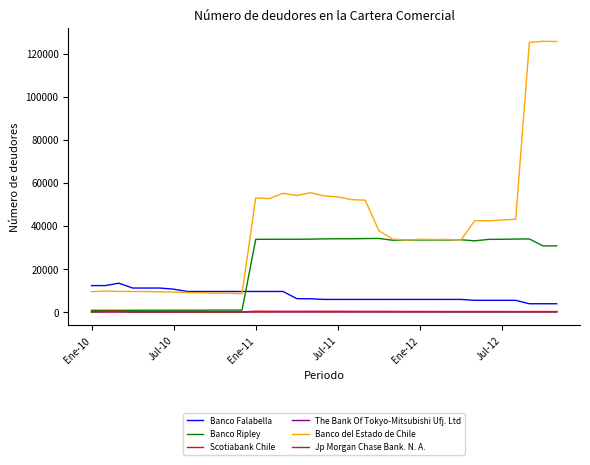

At how many categories does at least one series exceed 45593?

12